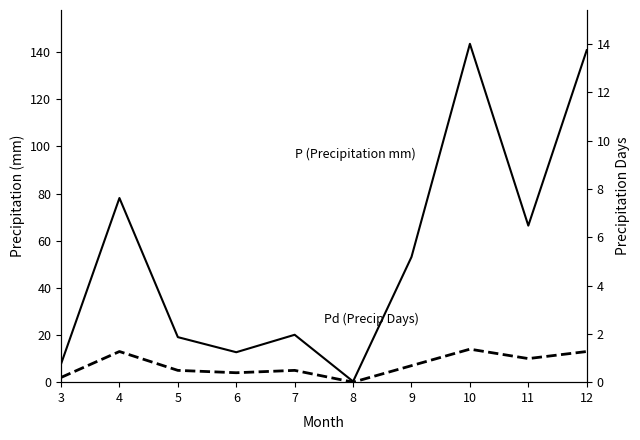

Between 10 and 3, which is larger?

10